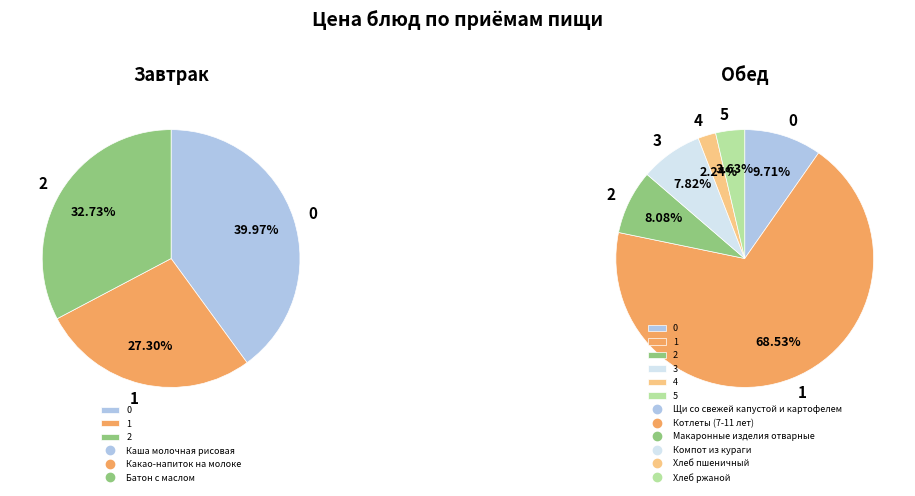

Which category has the smallest portion of the pie?

Хлеб пшеничный